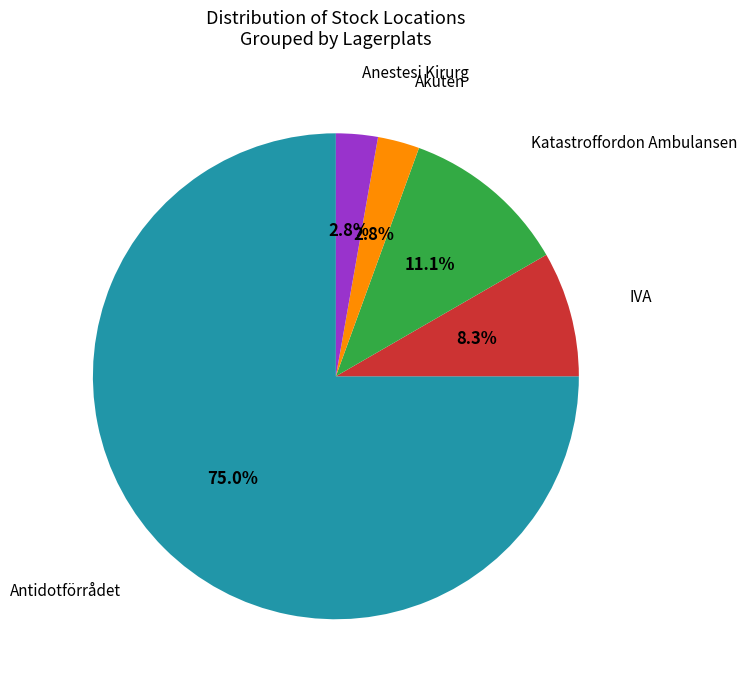

How many slices are in this pie chart?

5